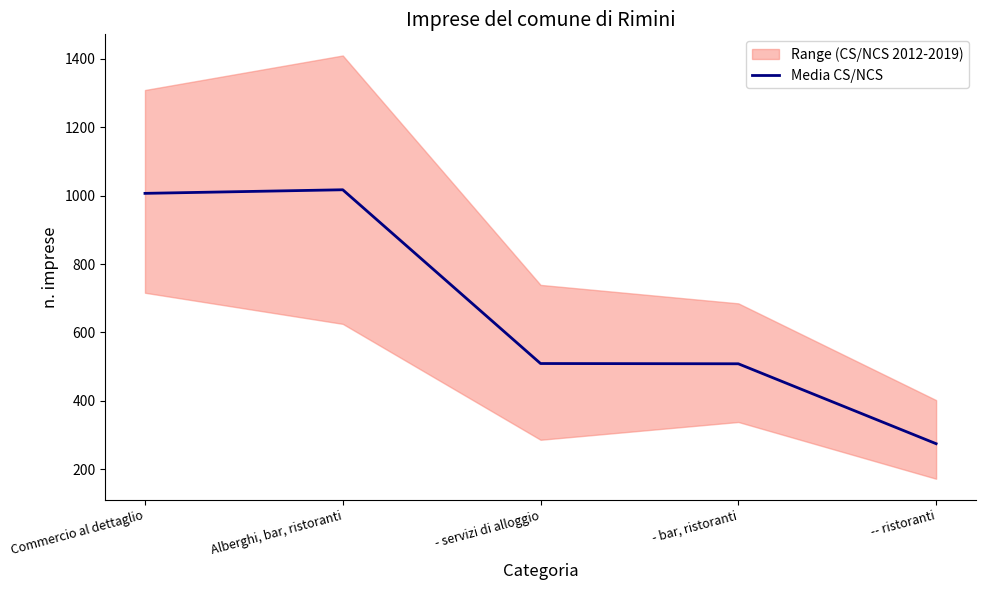

List the labels in order of value, largest first.

Alberghi, bar, ristoranti, Commercio al dettaglio, - servizi di alloggio, - bar, ristoranti, -- ristoranti